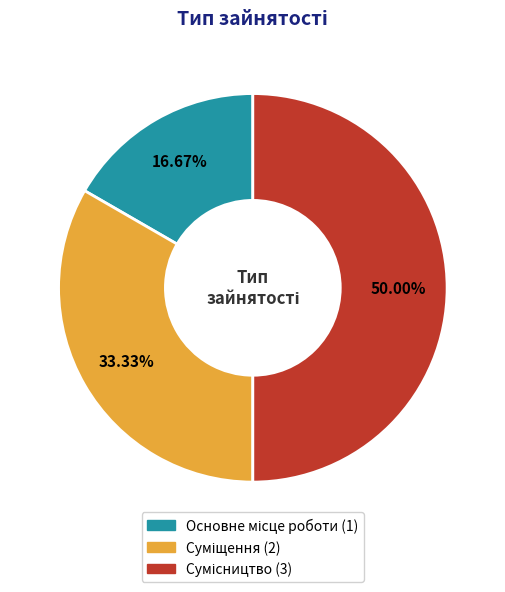

The Сумісництво slice represents 50% of the pie. True or false?

True